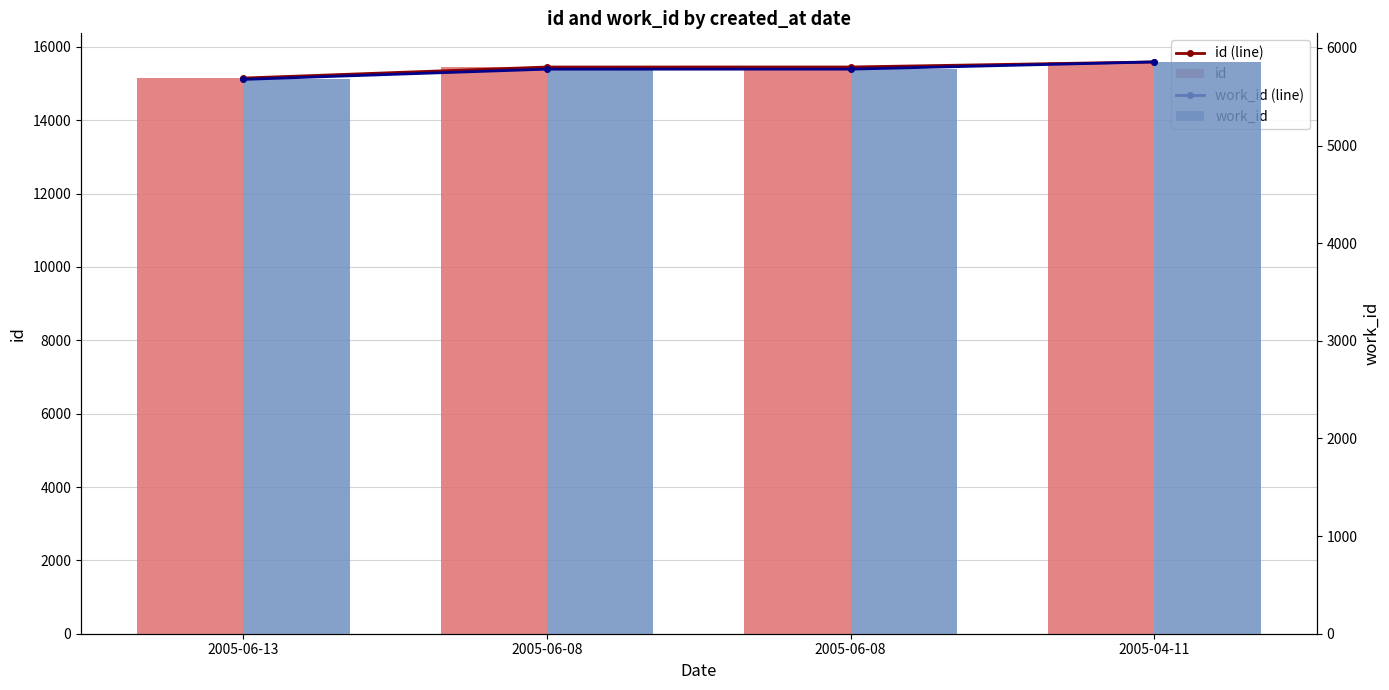

List the series in order of their peak value, lowest first.

work_id (line), work_id, id (line), id